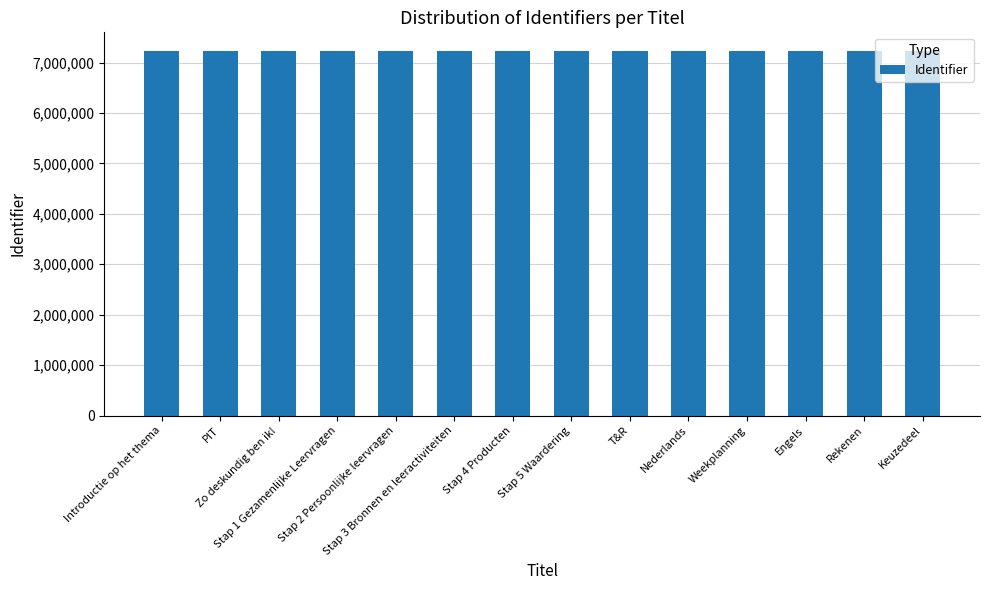

What is the average value?

7237422